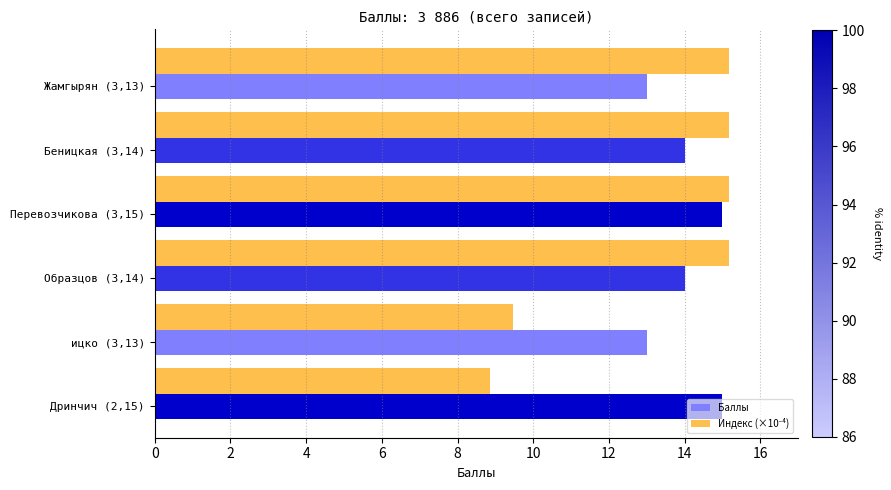

Count the number of categories in the chart.

6